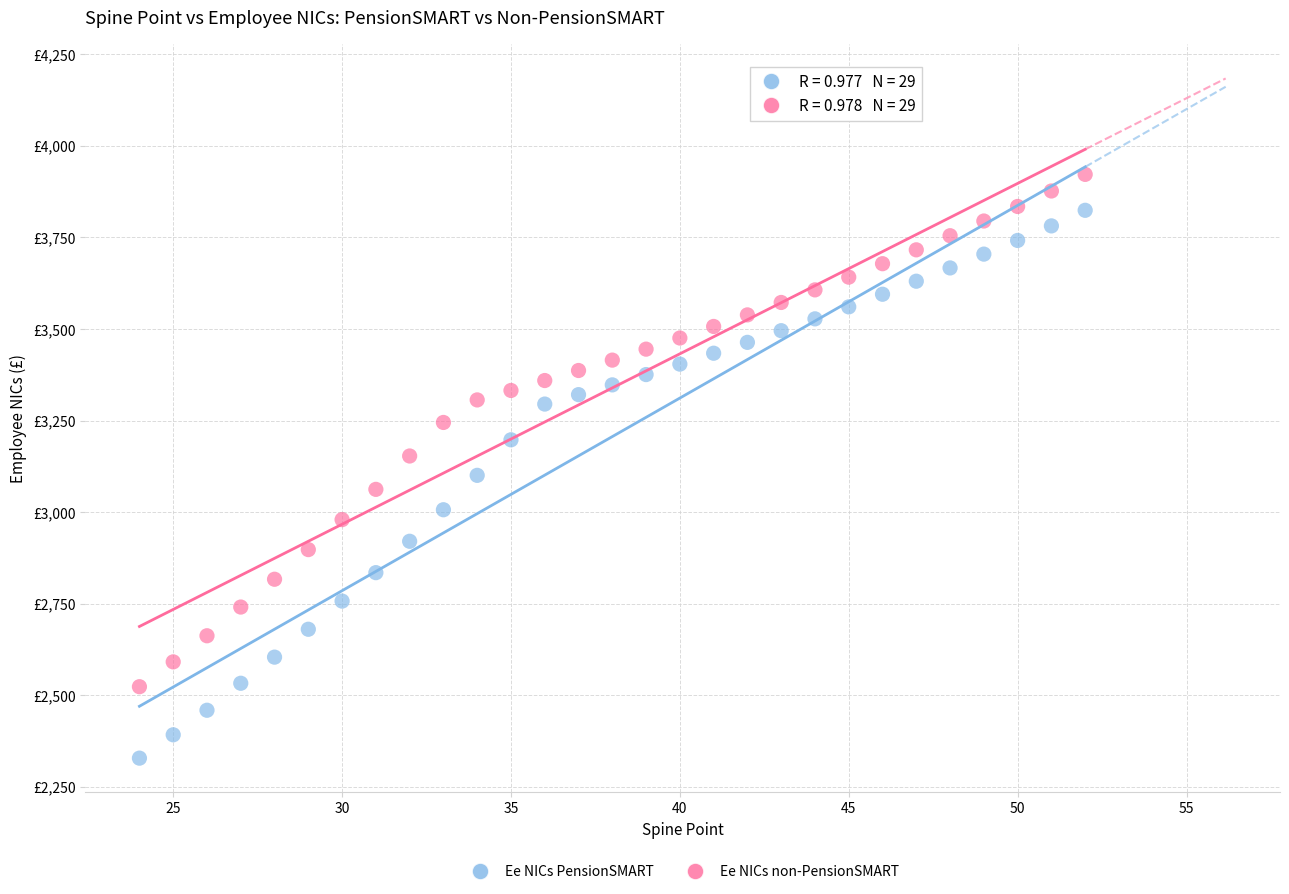

What are all the series names shown in the legend?

Ee NICs PensionSMART, Ee NICs non-PensionSMART